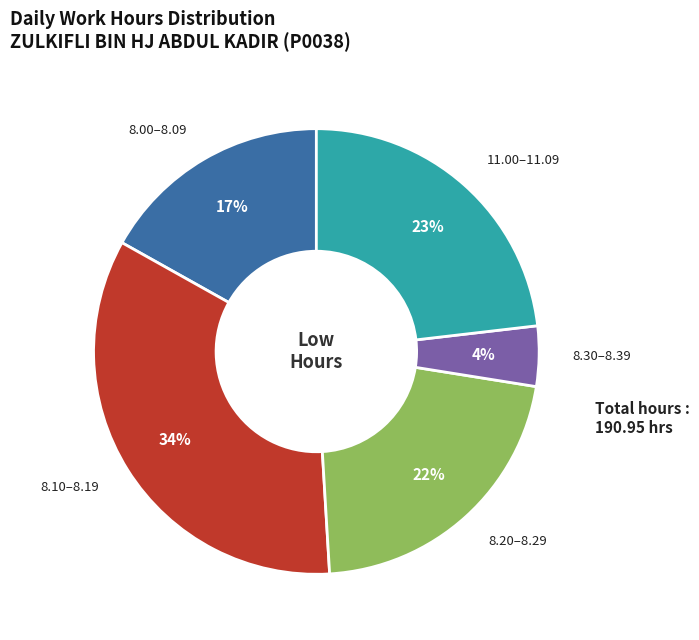

To the nearest percent, what is the average slice percentage?

20%